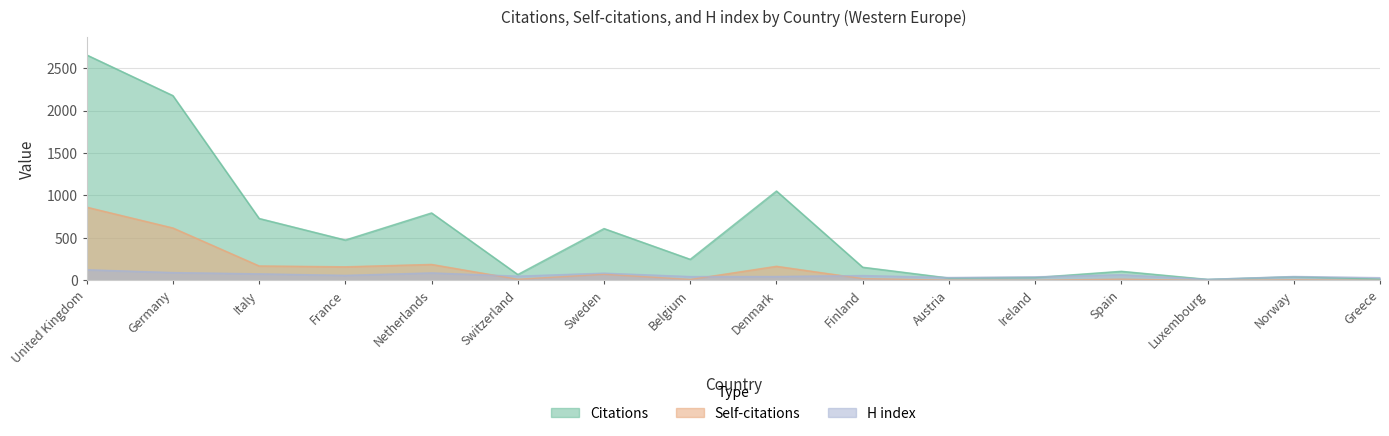

Rank the series at Switzerland from highest to lowest value.

Citations, H index, Self-citations